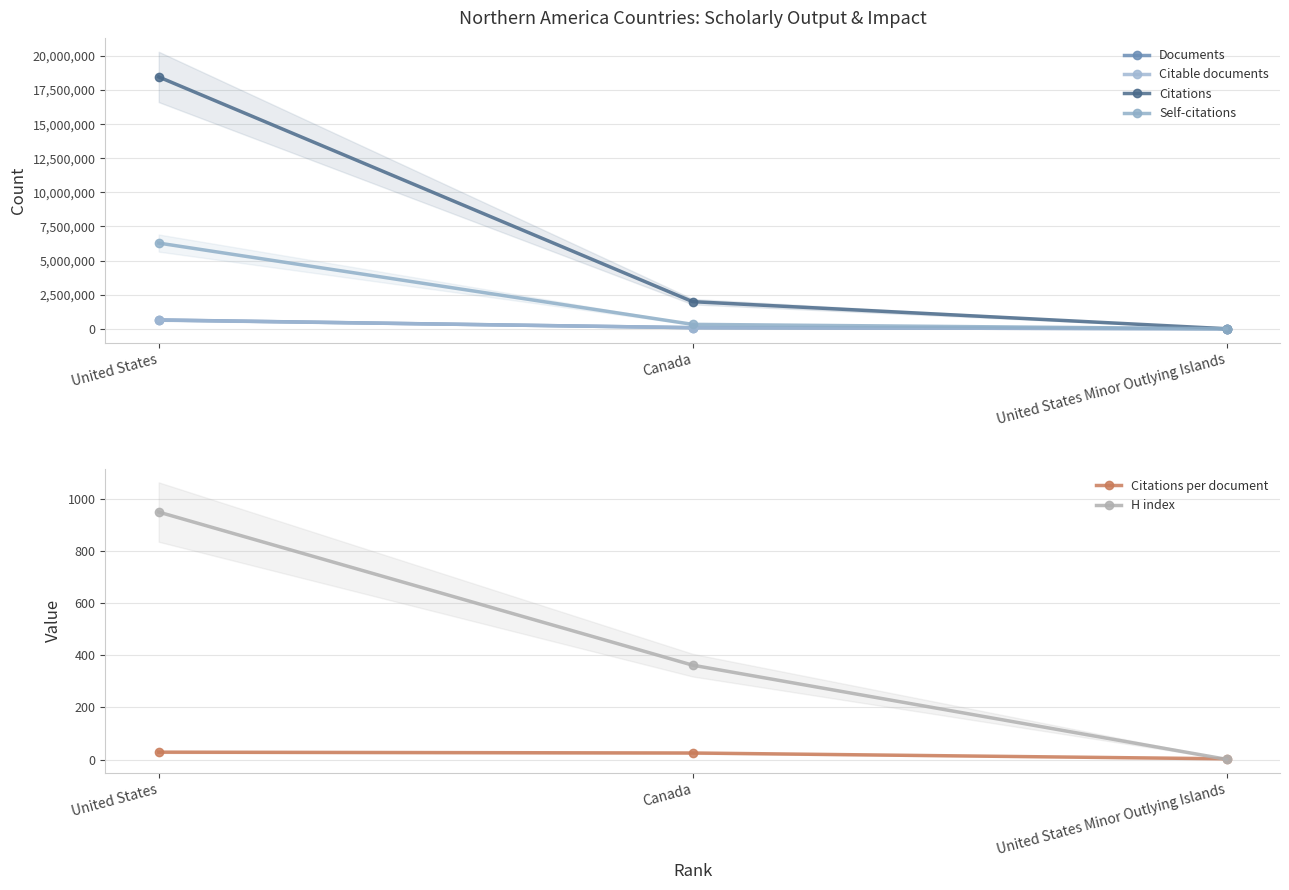

Is it true that H index equals 362.0 at Canada?

True